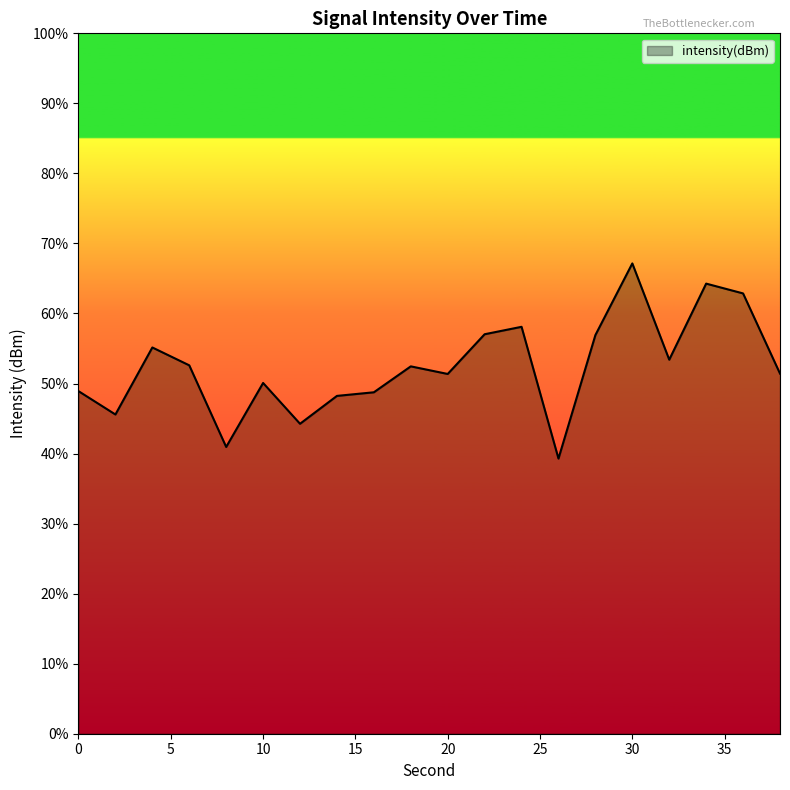

What is the smallest value displayed?

39.3